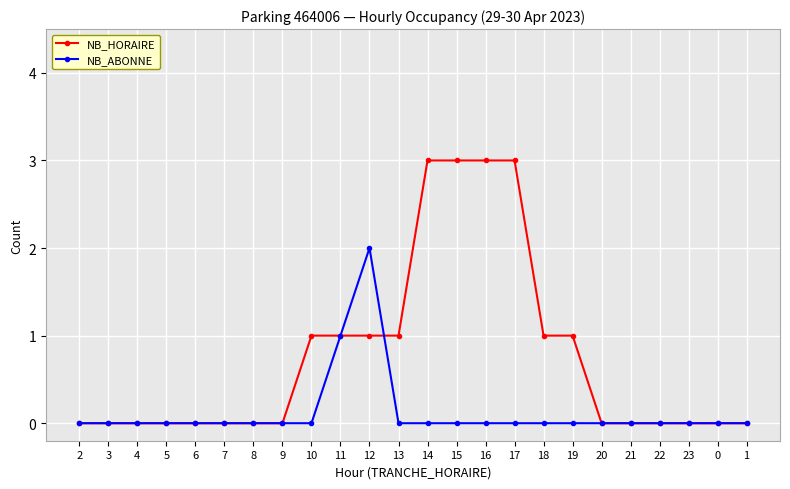

Reading left to right, transcribe all the data shown in this chart.

NB_HORAIRE: 2=0	3=0	4=0	5=0	6=0	7=0	8=0	9=0	10=1	11=1	12=1	13=1	14=3	15=3	16=3	17=3	18=1	19=1	20=0	21=0	22=0	23=0	0=0	1=0
NB_ABONNE: 2=0	3=0	4=0	5=0	6=0	7=0	8=0	9=0	10=0	11=1	12=2	13=0	14=0	15=0	16=0	17=0	18=0	19=0	20=0	21=0	22=0	23=0	0=0	1=0